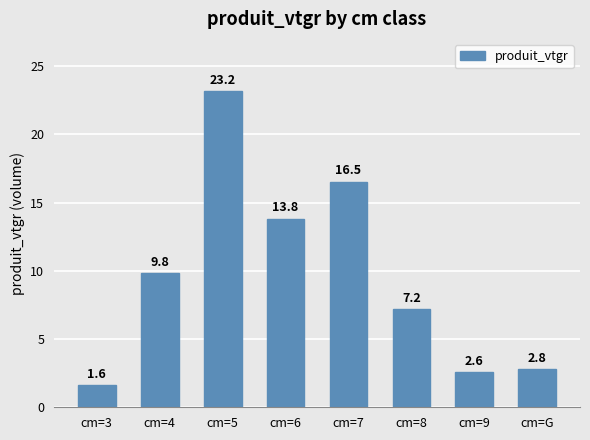

Reading right to left, what are all the values shown in this chart?

cm=G=2.8	cm=9=2.6	cm=8=7.2	cm=7=16.5	cm=6=13.8	cm=5=23.2	cm=4=9.8	cm=3=1.6